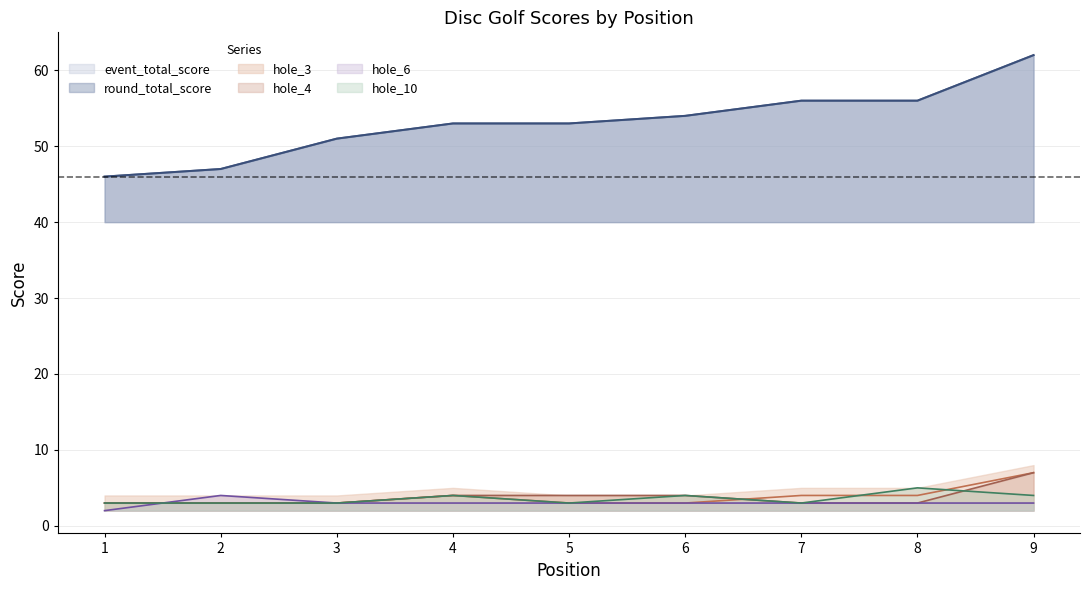

Which label corresponds to the smallest value in the chart?

1